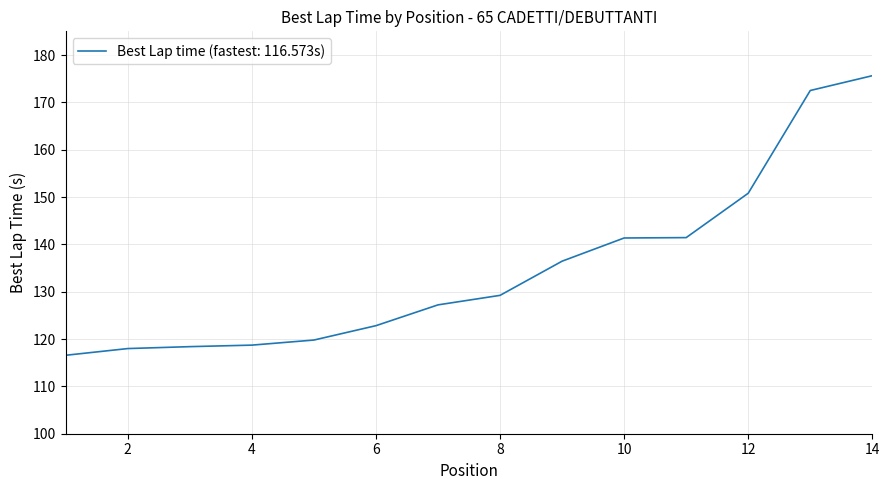

What is the maximum value shown in the chart?

175.6